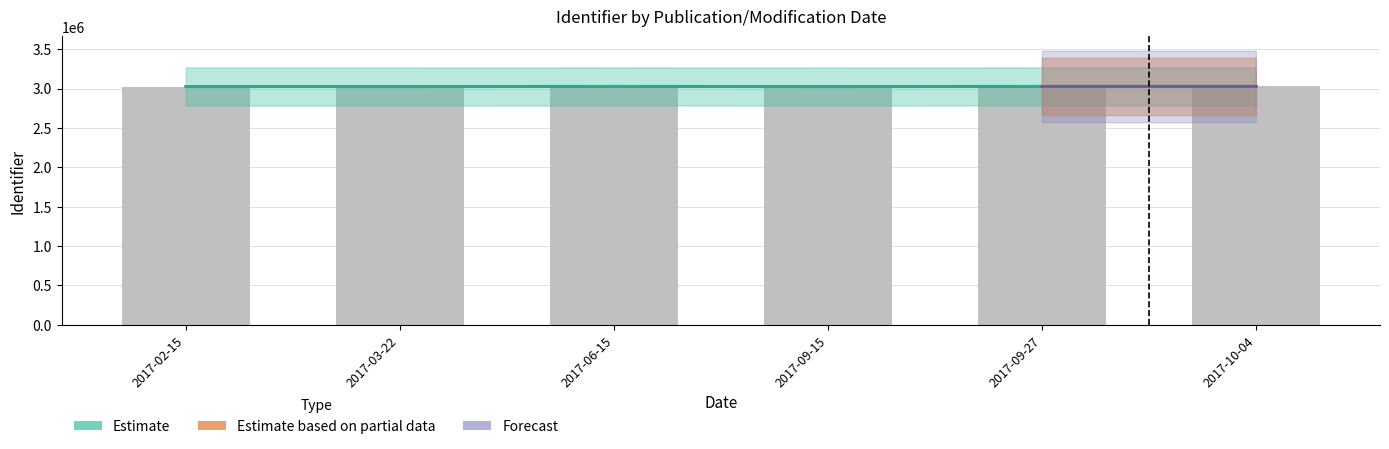

What is the value of the Estimate bar at the 2nd from the left?

3025570